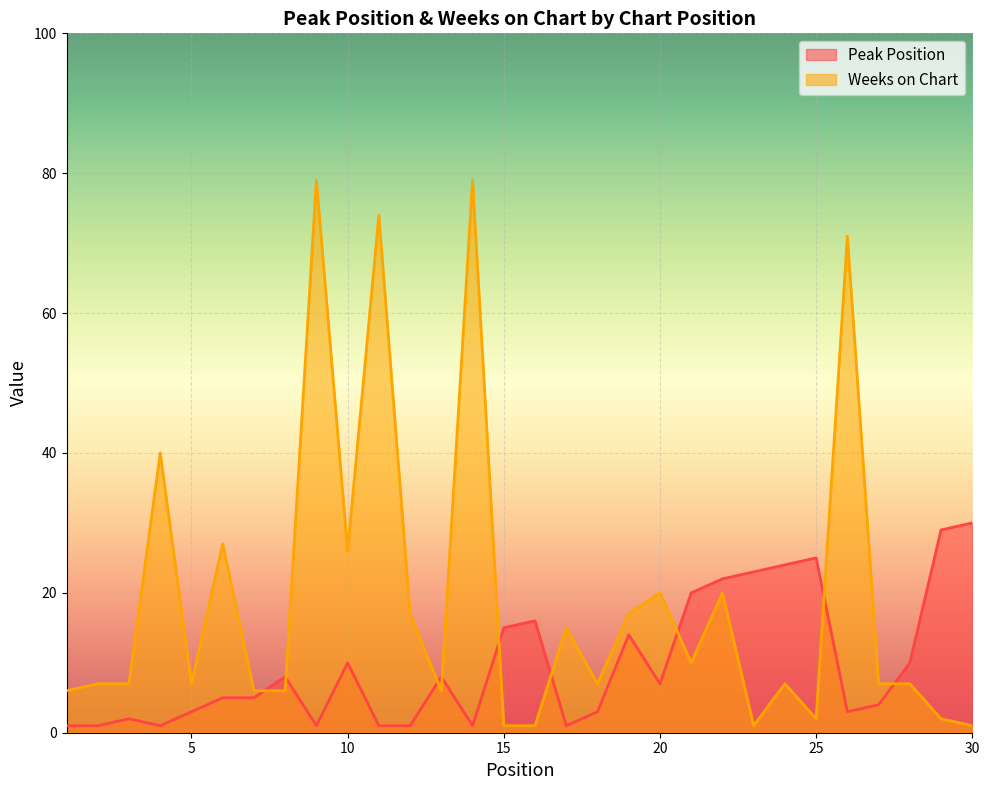

Reading left to right, list all the values displayed in this chart.

Peak Position: 1	1	2	1	3	5	5	8	1	10	1	1	8	1	15	16	1	3	14	7	20	22	23	24	25	3	4	10	29	30
Weeks on Chart: 6	7	7	40	7	27	6	6	79	26	74	17	6	79	1	1	15	7	17	20	10	20	1	7	2	71	7	7	2	1